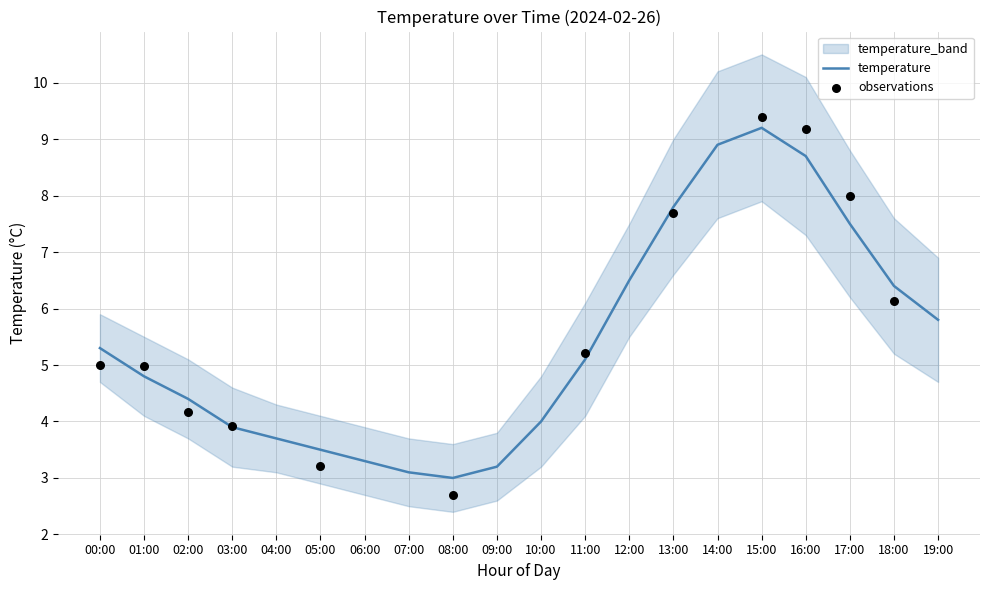

Is it true that temperature equals 6.5 at 12:00?

True